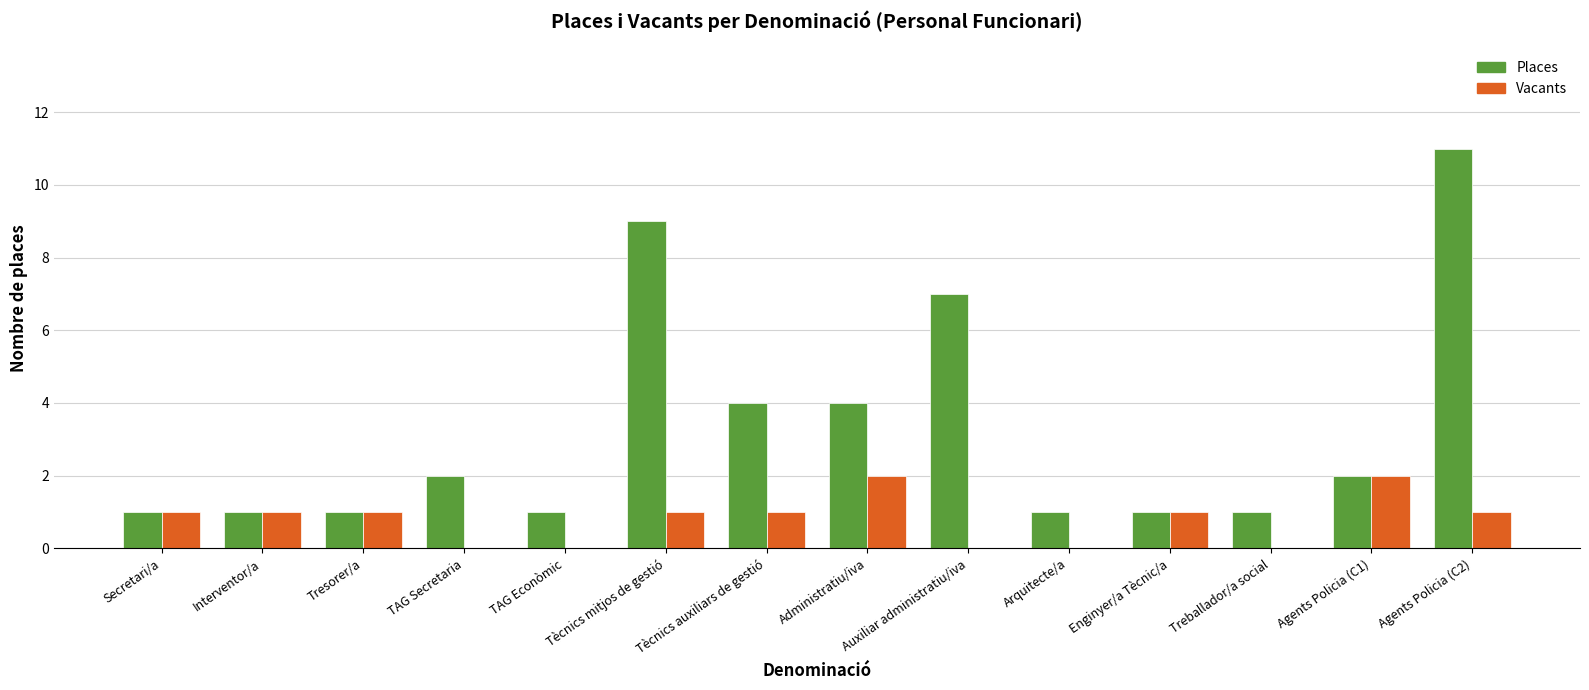

Between Tècnics mitjos de gestió and Auxiliar administratiu/iva, which series saw the biggest shift?

Places